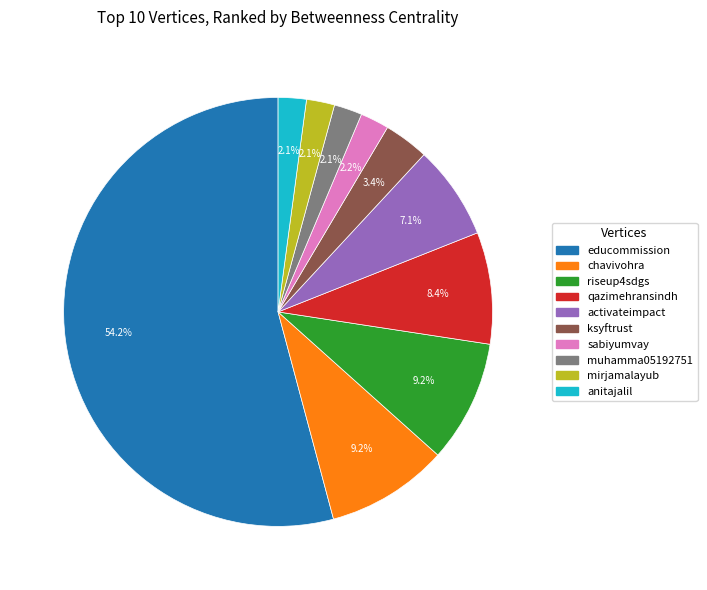

True or false: educommission accounts for 54% of the total.

True